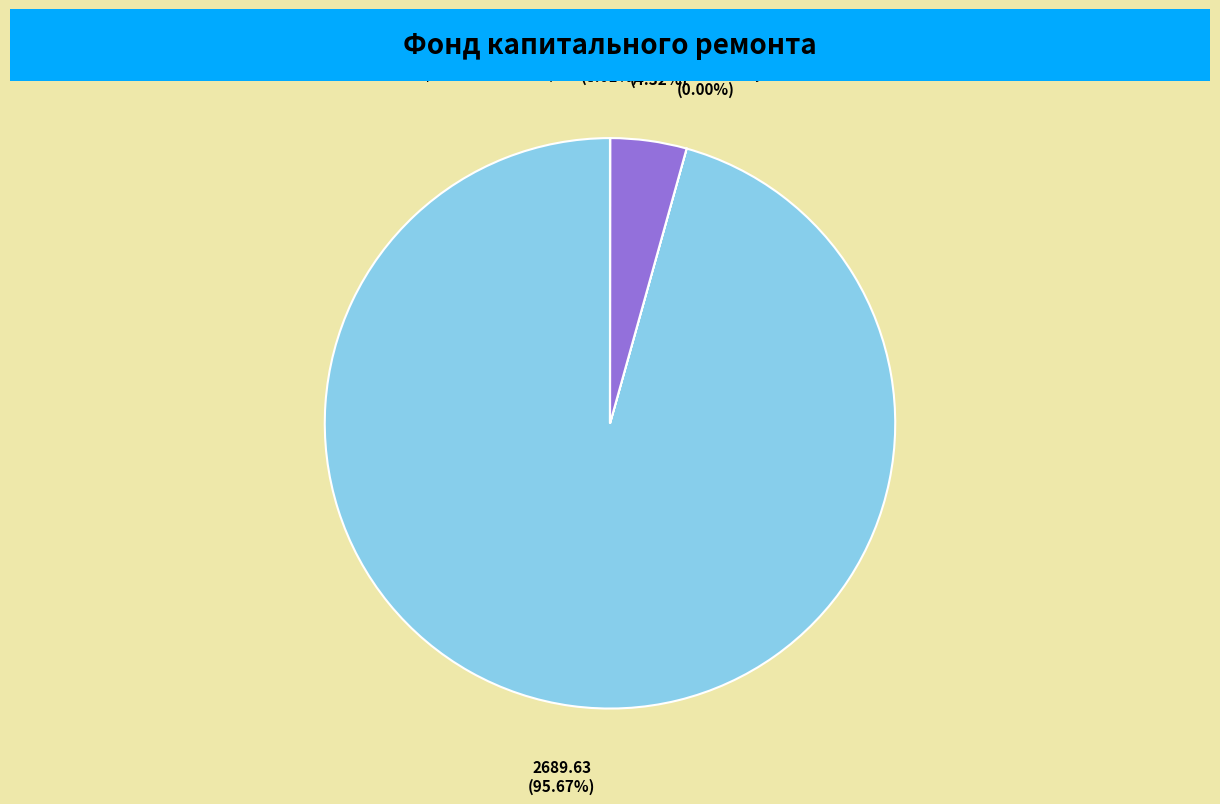

Is there a majority slice in this chart?

Yes